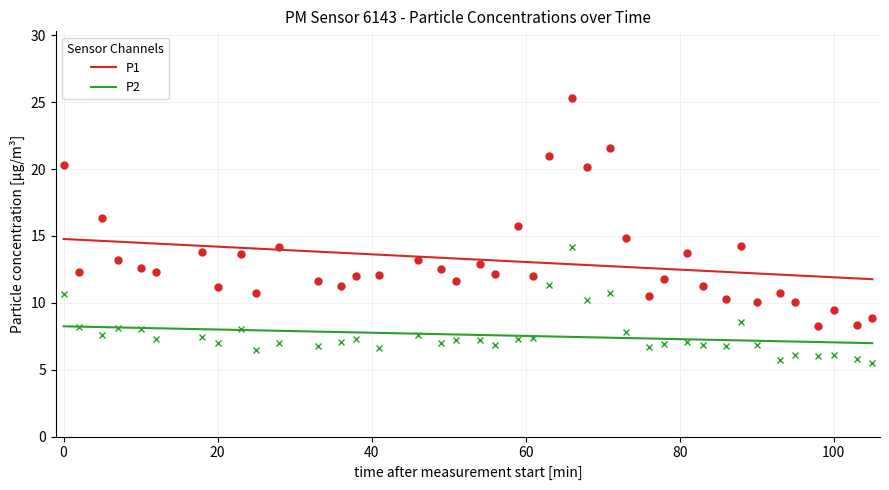

List the series in order of their overall mean, lowest first.

P2, P1